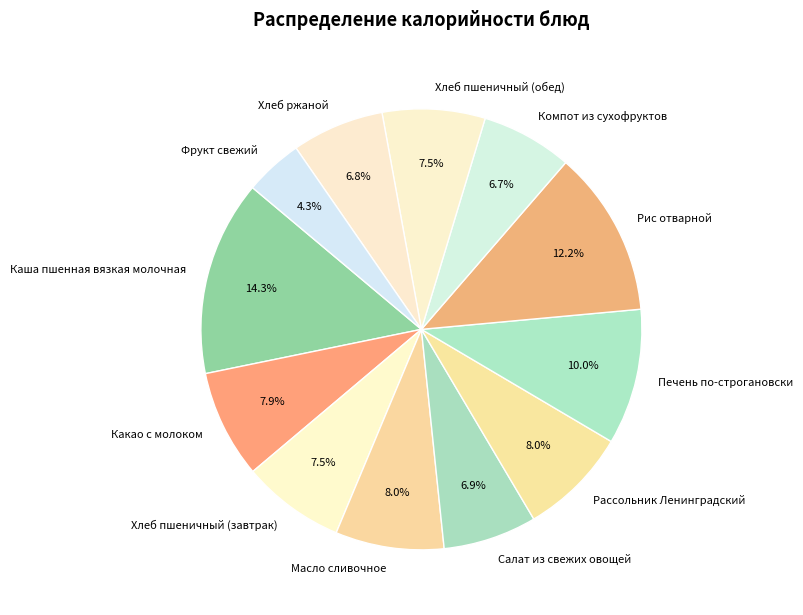

Which category has the biggest portion of the pie?

Каша пшенная вязкая молочная